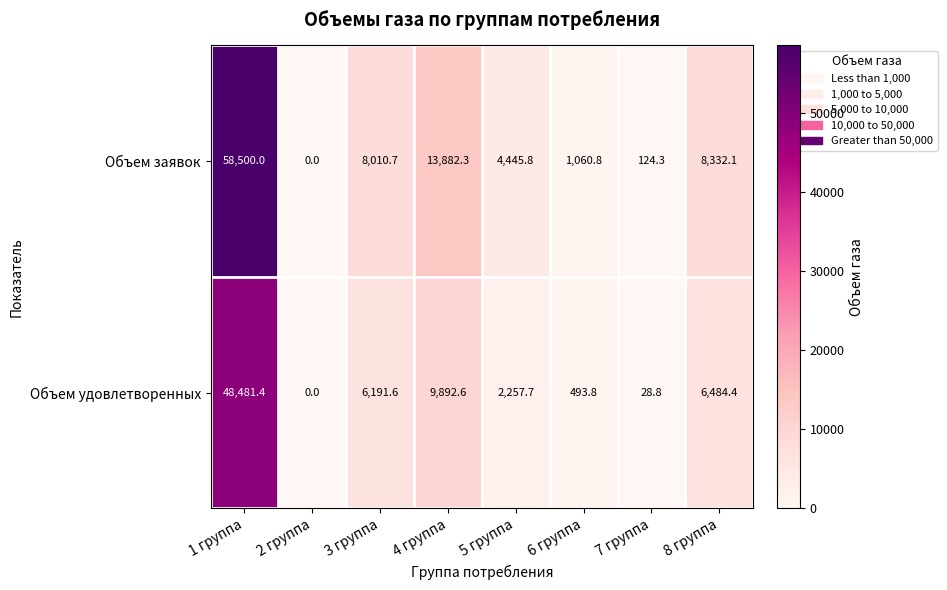

List the series in order of their overall mean, lowest first.

Объем удовлетворенных, Объем заявок